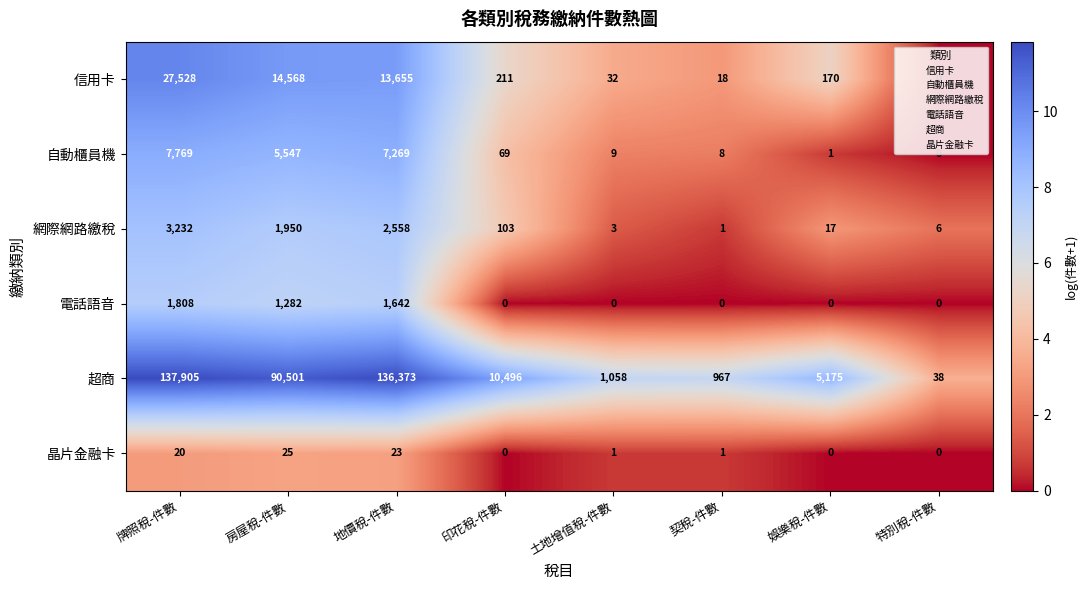

Count the number of categories in the chart.

8